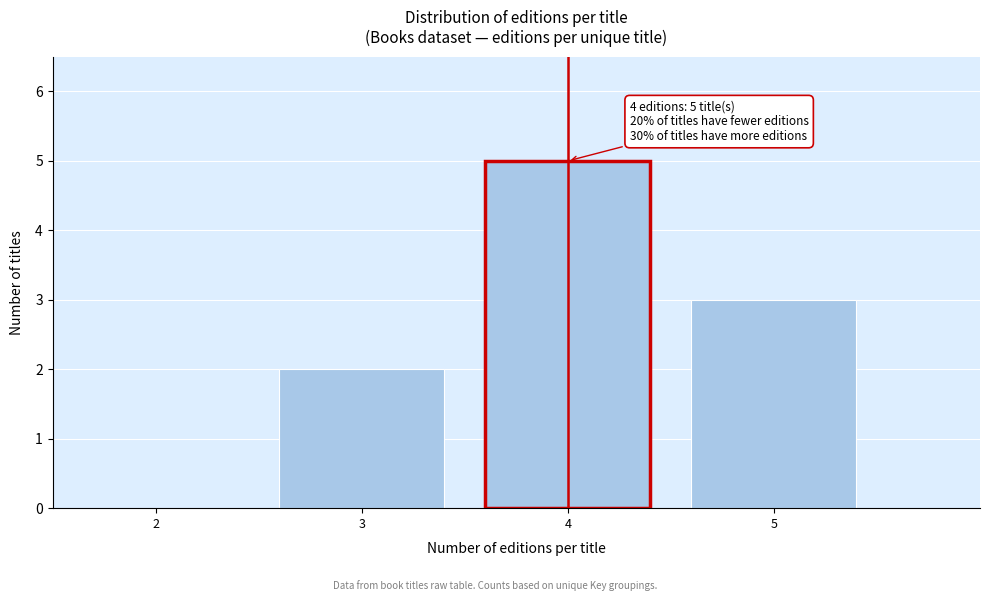

Which range on the x-axis has the tallest bar?

3.5 to 4.5